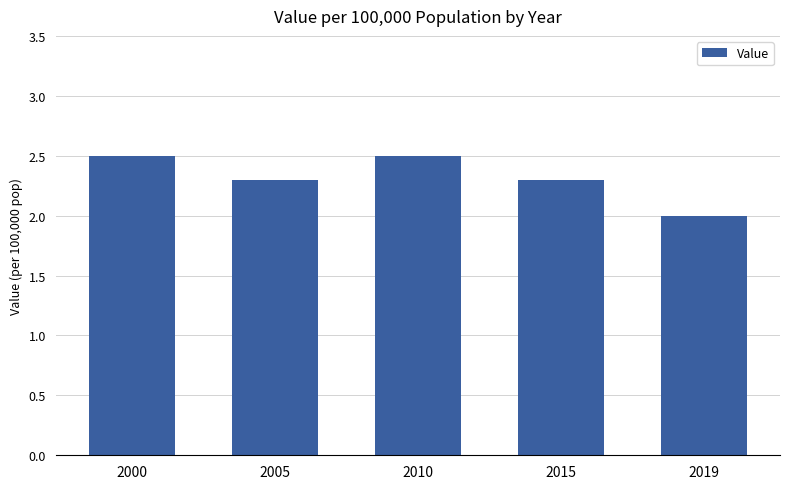

What is the value of the 2nd bar from the left?

2.3